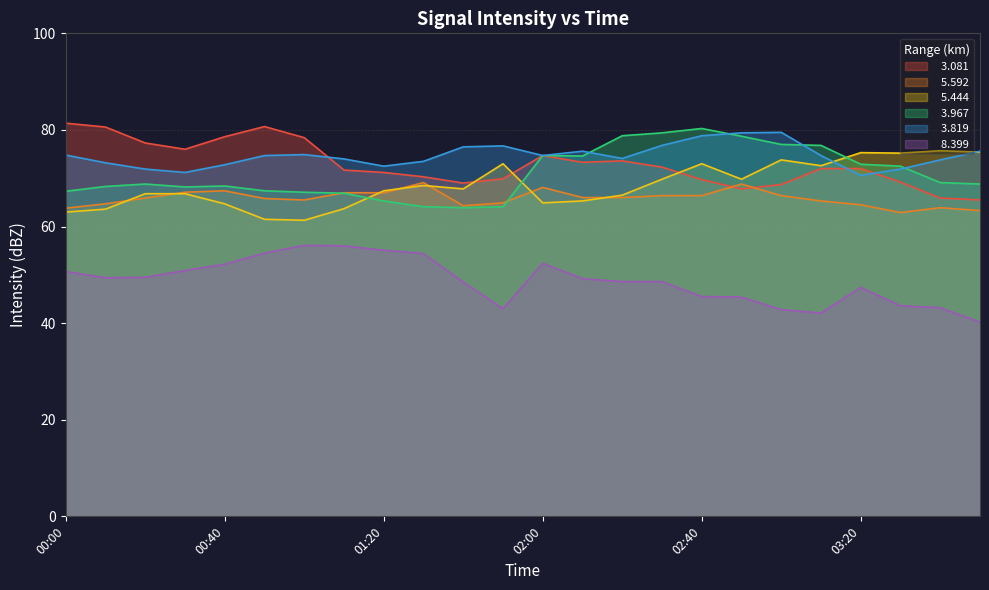

What are all the series names shown in the legend?

  3.081,   5.592,   5.444,   3.967,   3.819,   8.399